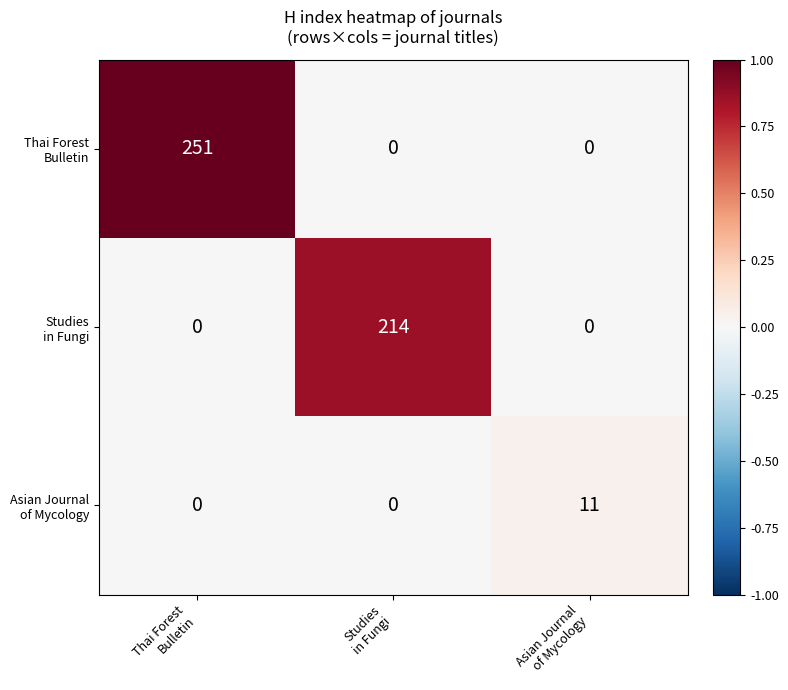

Count the number of data series in this chart.

3